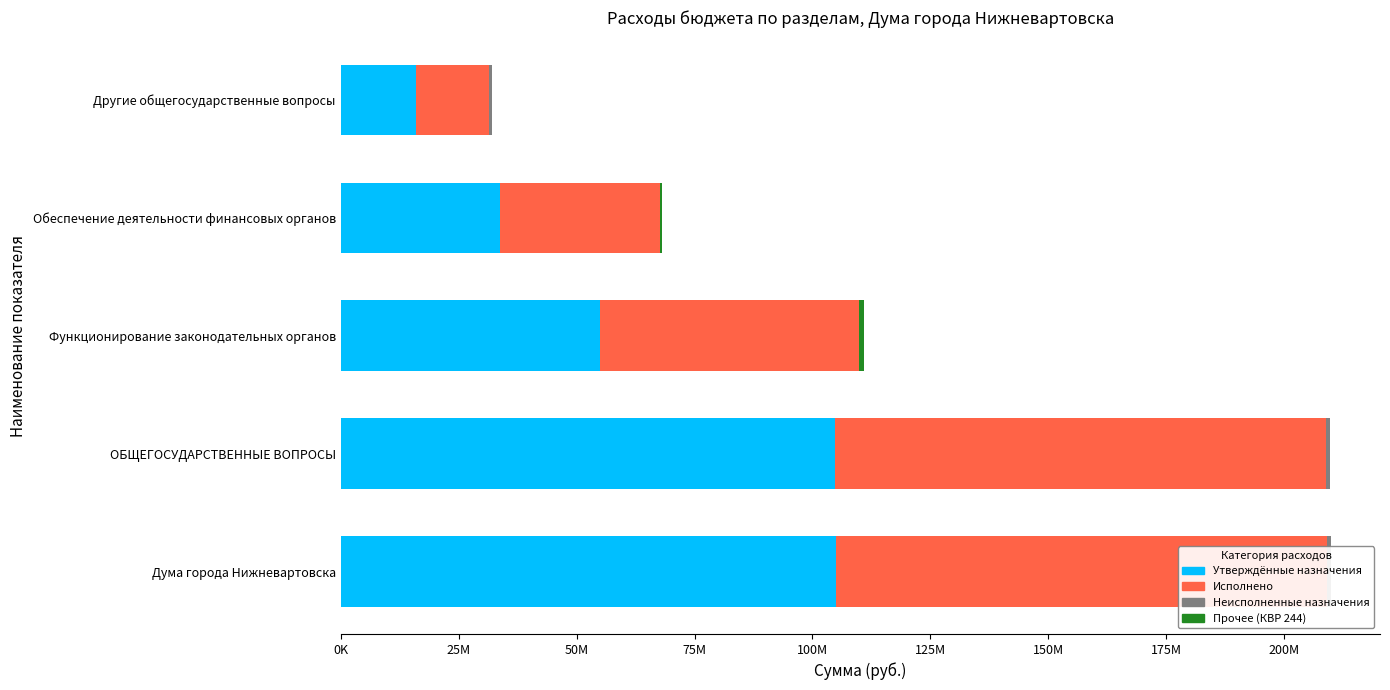

What is the highest value of the Исполнено series?

104117979.3